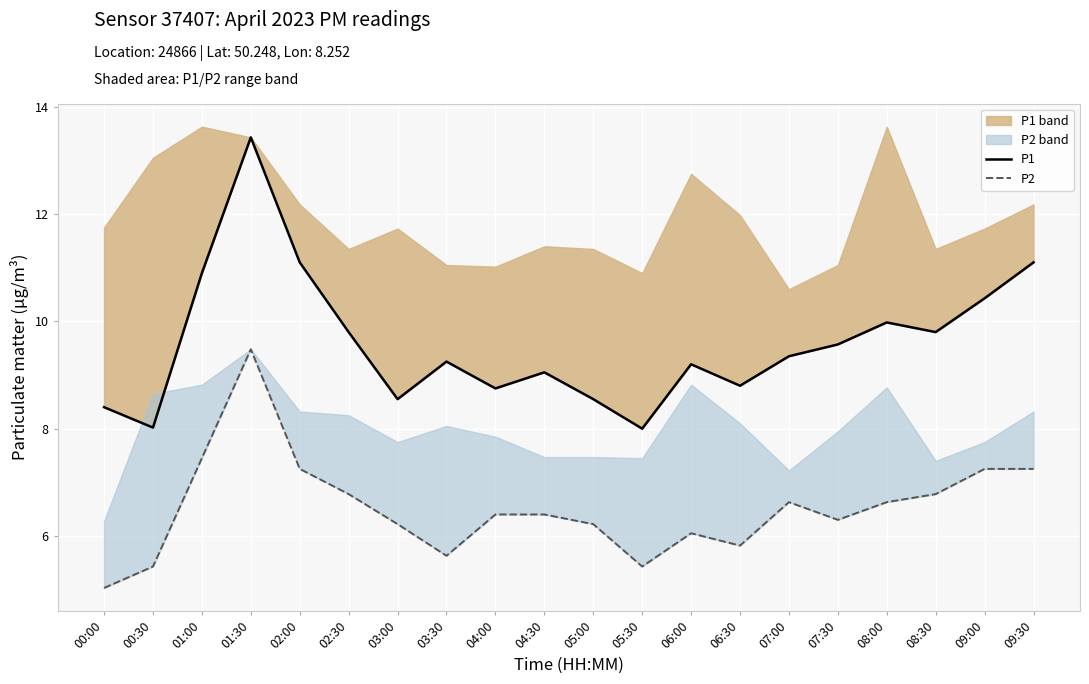

Reading right to left, what are all the values shown in this chart?

P1: 11.1	10.4	9.8	10.0	9.6	9.3	8.8	9.2	8.0	8.6	9.1	8.8	9.2	8.6	9.8	11.1	13.4	10.9	8.0	8.4
P2: 7.2	7.2	6.8	6.6	6.3	6.6	5.8	6.0	5.4	6.2	6.4	6.4	5.6	6.2	6.8	7.2	9.5	7.5	5.4	5.0